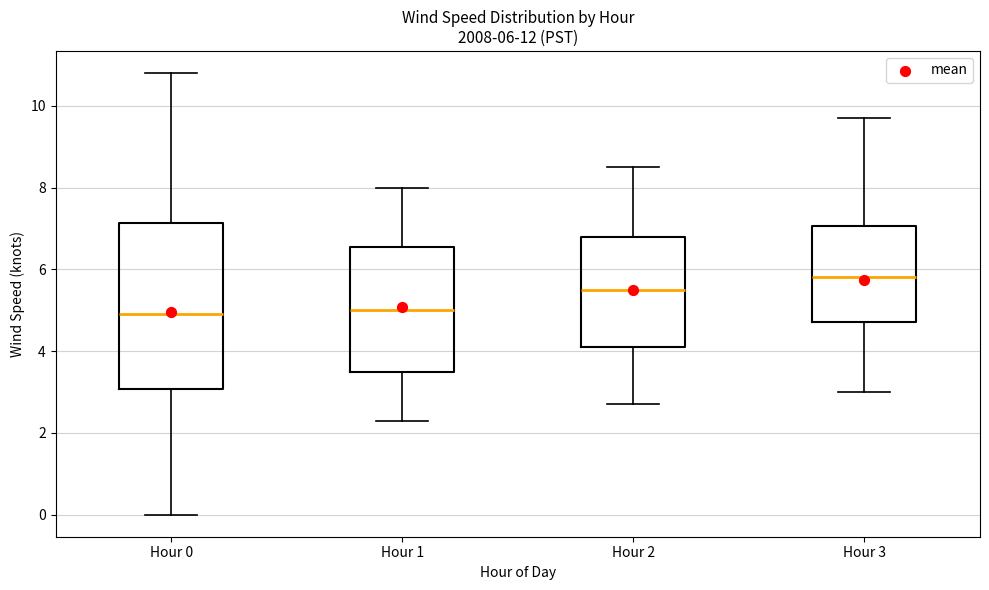

Comparing the boxes themselves (not the whiskers), which one is the tallest?

Hour 0